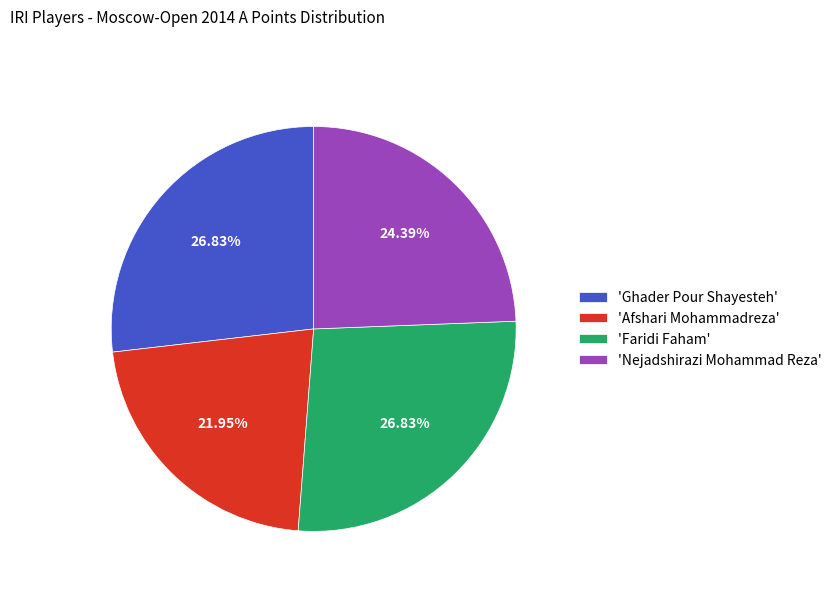

Do 'Ghader Pour Shayesteh' and 'Afshari Mohammadreza' together represent more than half of the pie?

No